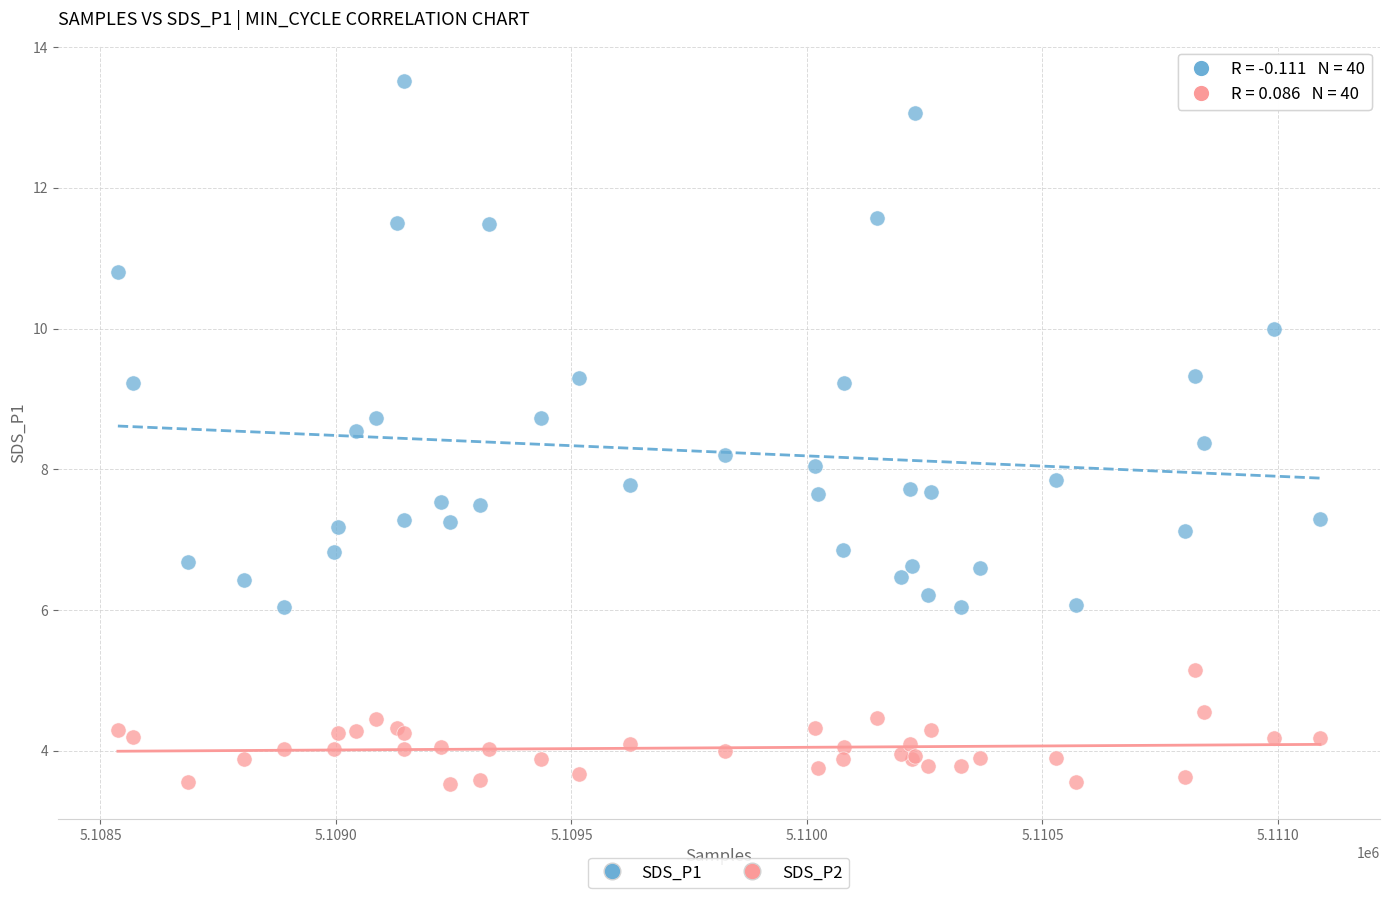

Which series has the widest spread of Y values?

SDS_P1